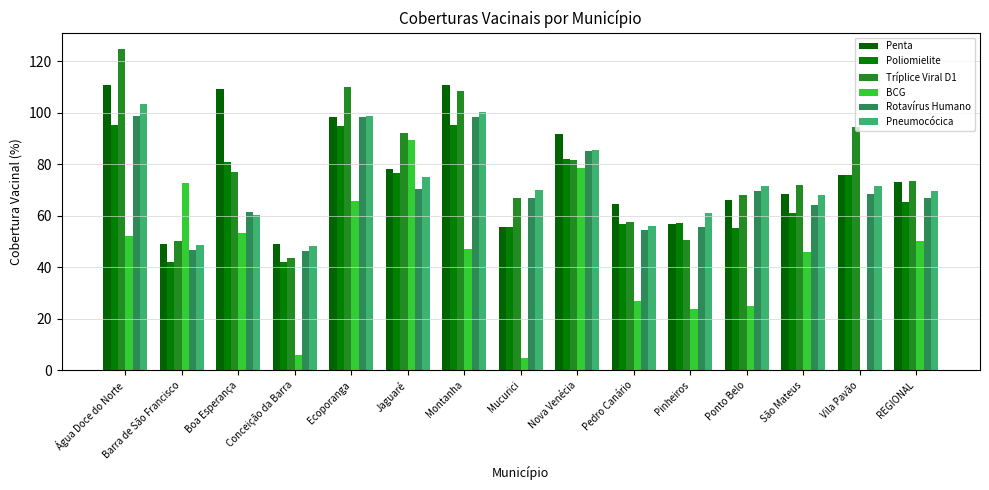

Rank the categories by Penta value from highest to lowest.

Água Doce do Norte, Montanha, Boa Esperança, Ecoporanga, Nova Venécia, Jaguaré, Vila Pavão, REGIONAL, São Mateus, Ponto Belo, Pedro Canário, Pinheiros, Mucurici, Conceição da Barra, Barra de São Francisco